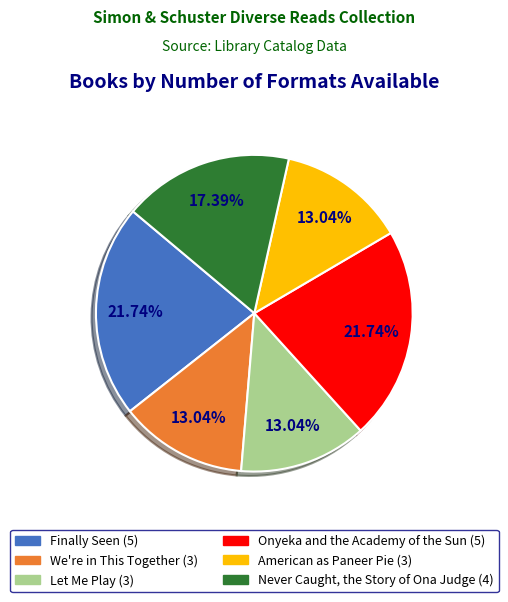

Is it true that Never Caught, the Story of Ona Judge is 17% of the pie?

True